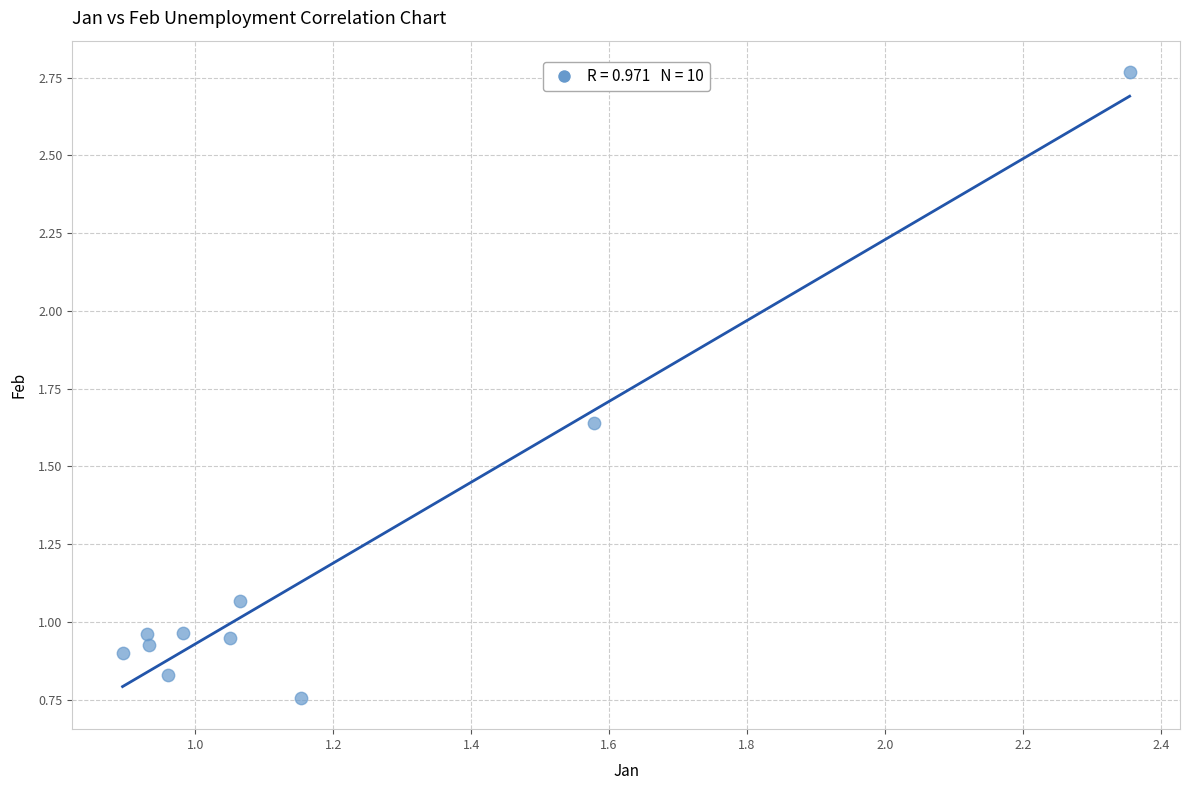

What is the average X value?

1.2